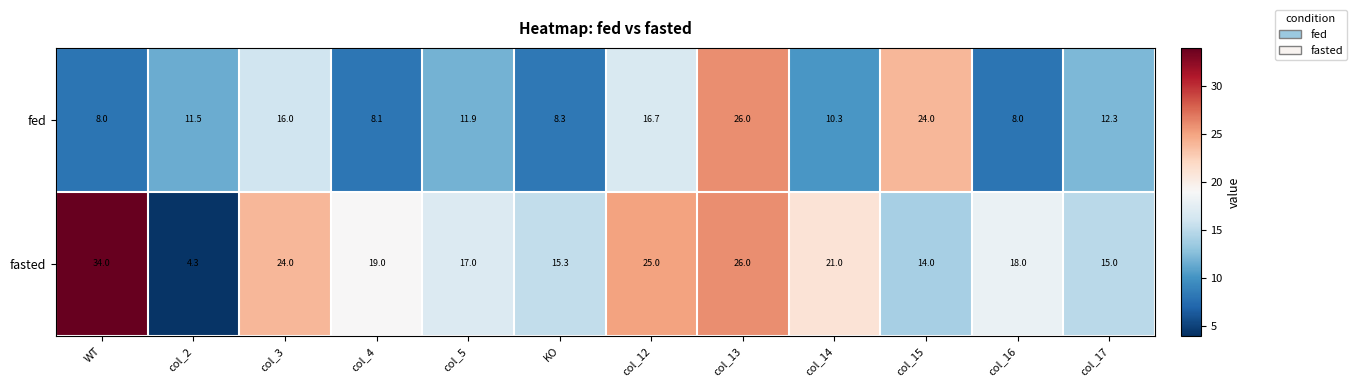

Which series has the largest range (max minus min)?

fasted